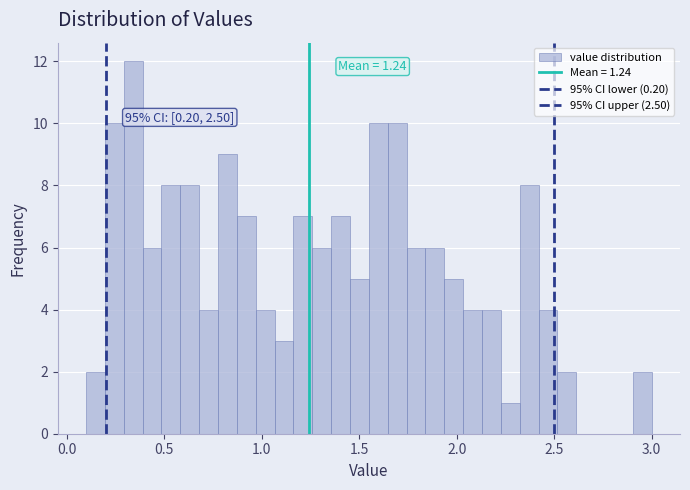

Read against the x-axis, roughly where is the centre of the tallest bar?

0.35